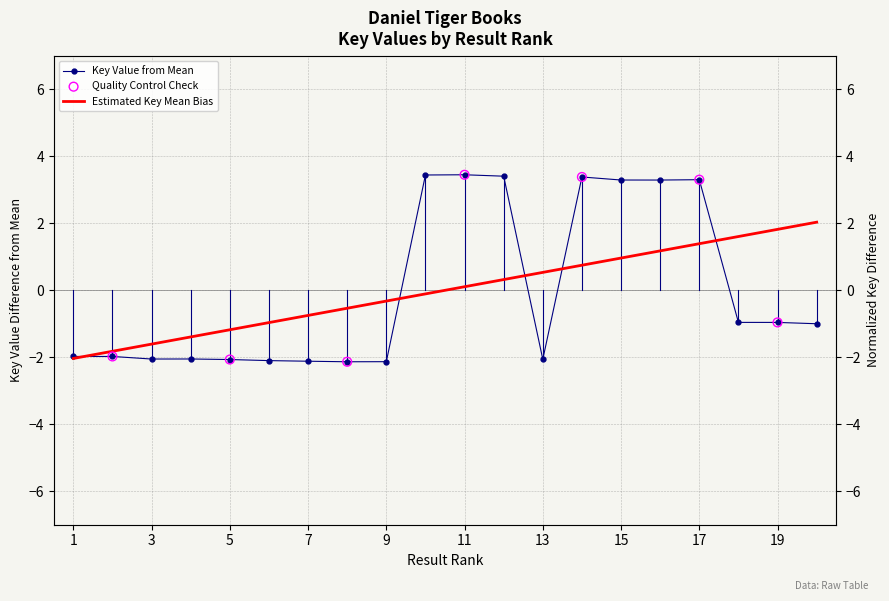

Which has a higher value, 8 or 16?

16